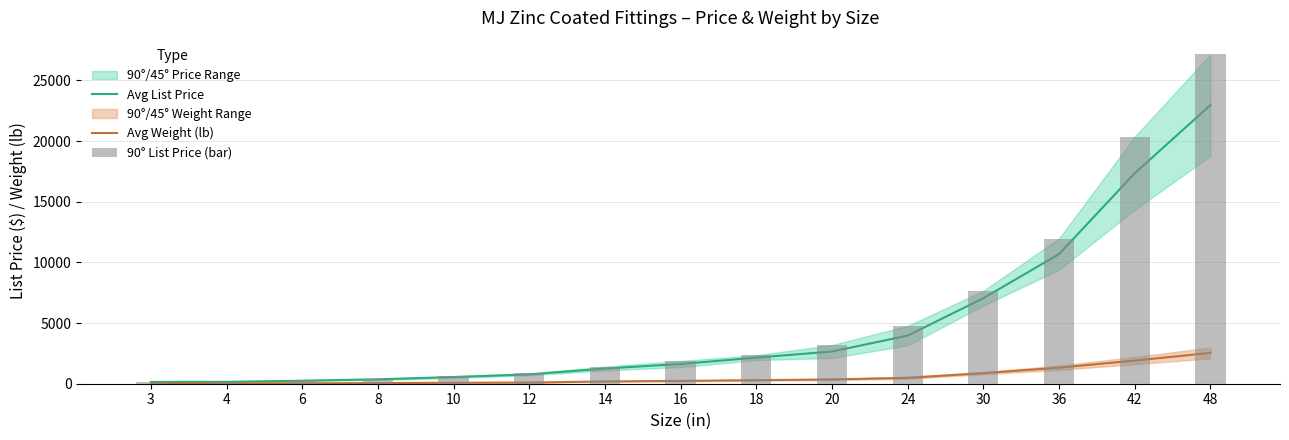

Are the bars grouped side by side (vs. stacked)?

Yes